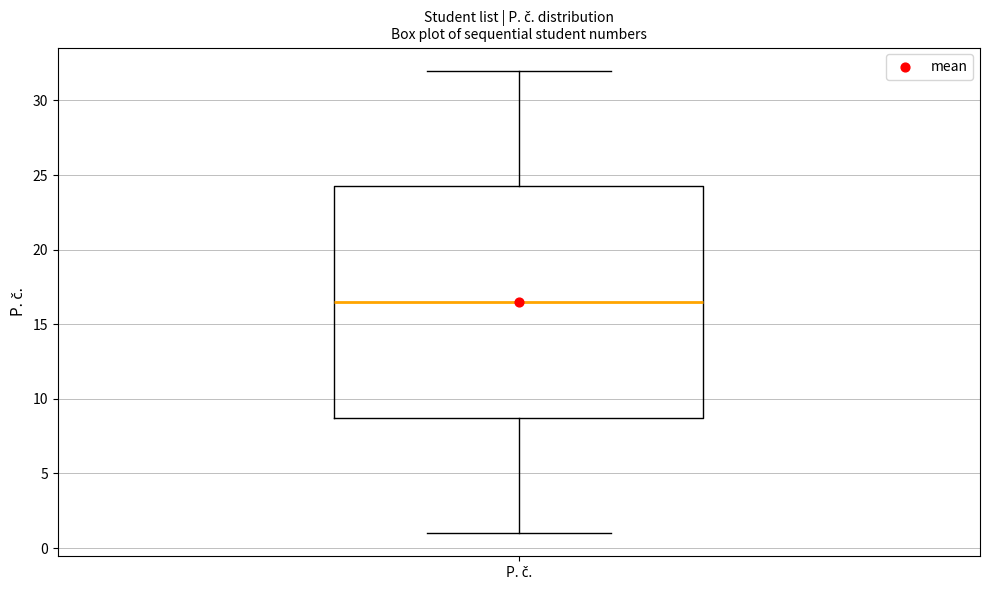

Transcribe this box plot: give where the median line is, the range the box spans, and where the two whiskers end, as read against the y-axis. The values are not printed on the chart, so give them approximately, as read against the axis.

median 16.5, box 9.0 to 24.5, whiskers 1.0 to 32.0